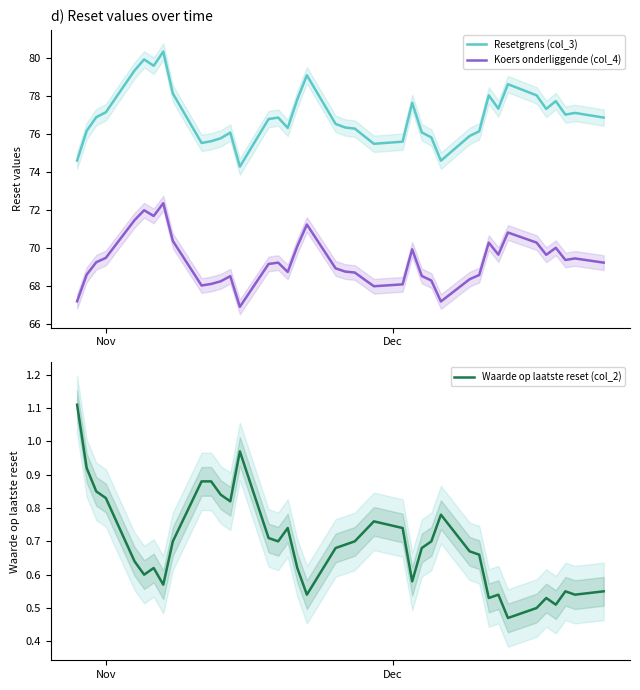

Is this an area chart (filled region under the line)?

No